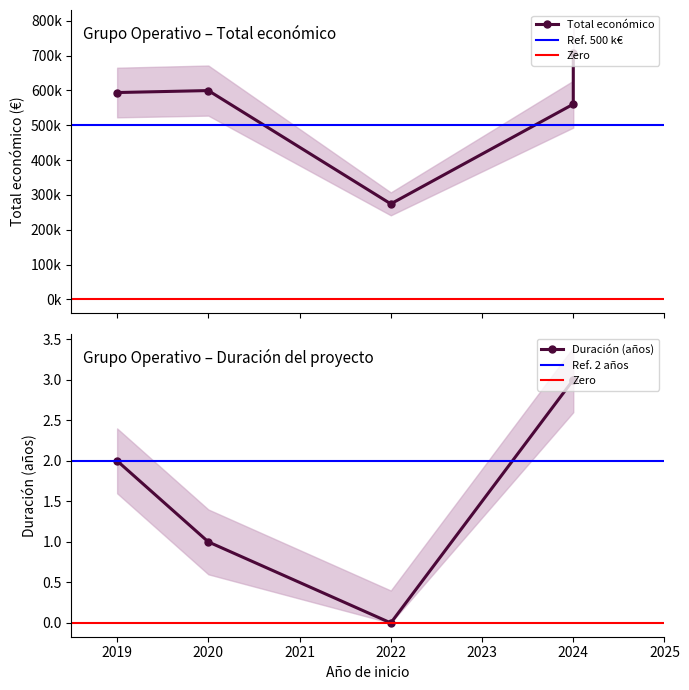

Is it true that Año de finalización equals 2027 at 2024?

True